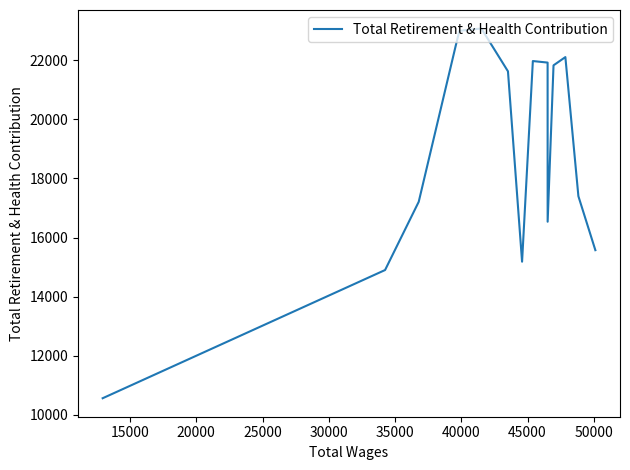

What is the smallest value displayed?

10561